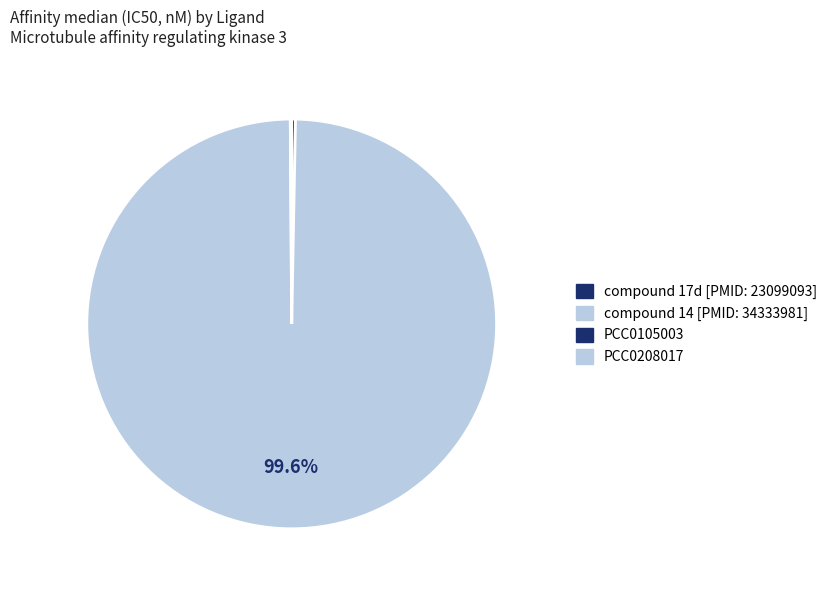

What is the change in value from compound 17d [PMID: 23099093] to compound 14 [PMID: 34333981]?

+4003.0